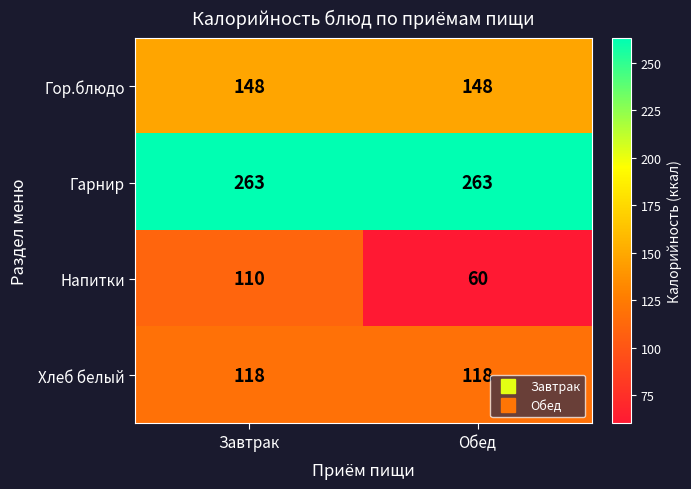

Which series has the largest total across all categories?

Гарнир